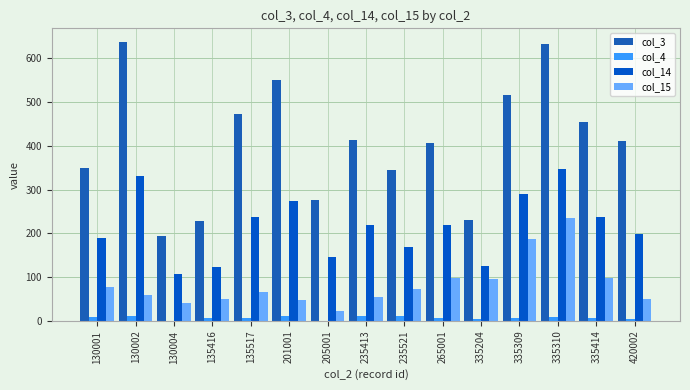

Which label corresponds to the smallest value in the chart?

130004